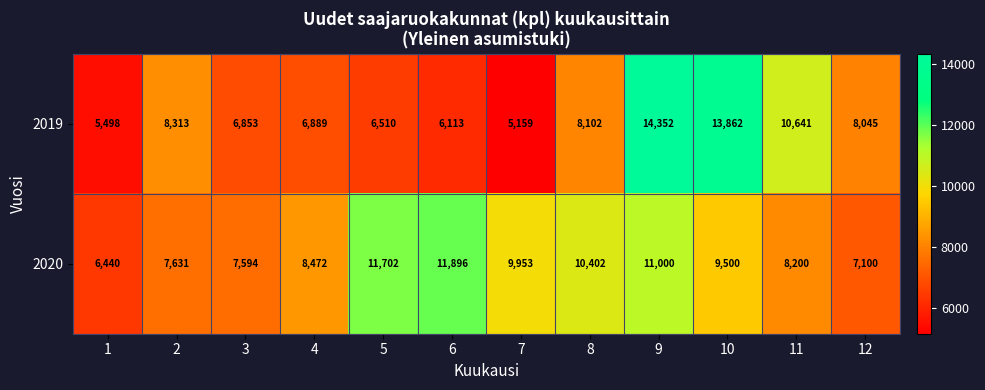

The value of 2020 at 12 is 7100. True or false?

True